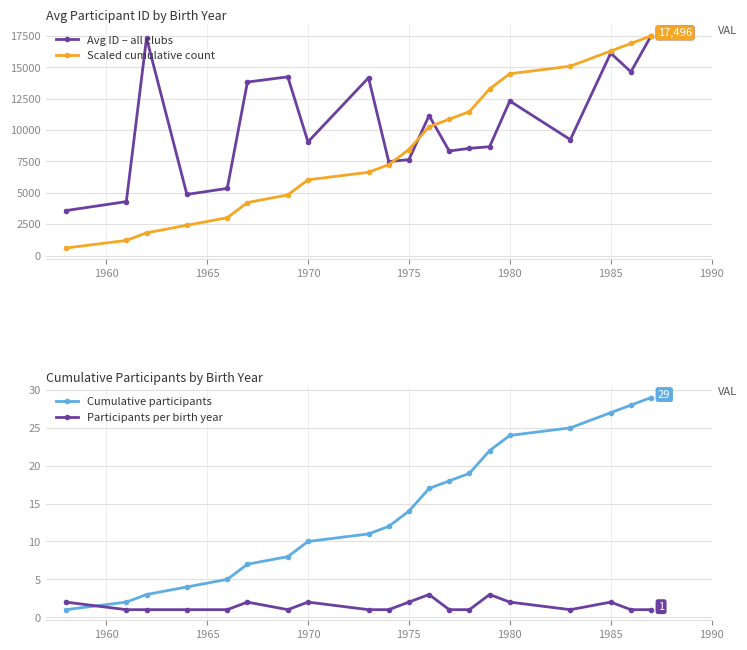

What is the maximum value for Scaled cumulative count?

17496.0